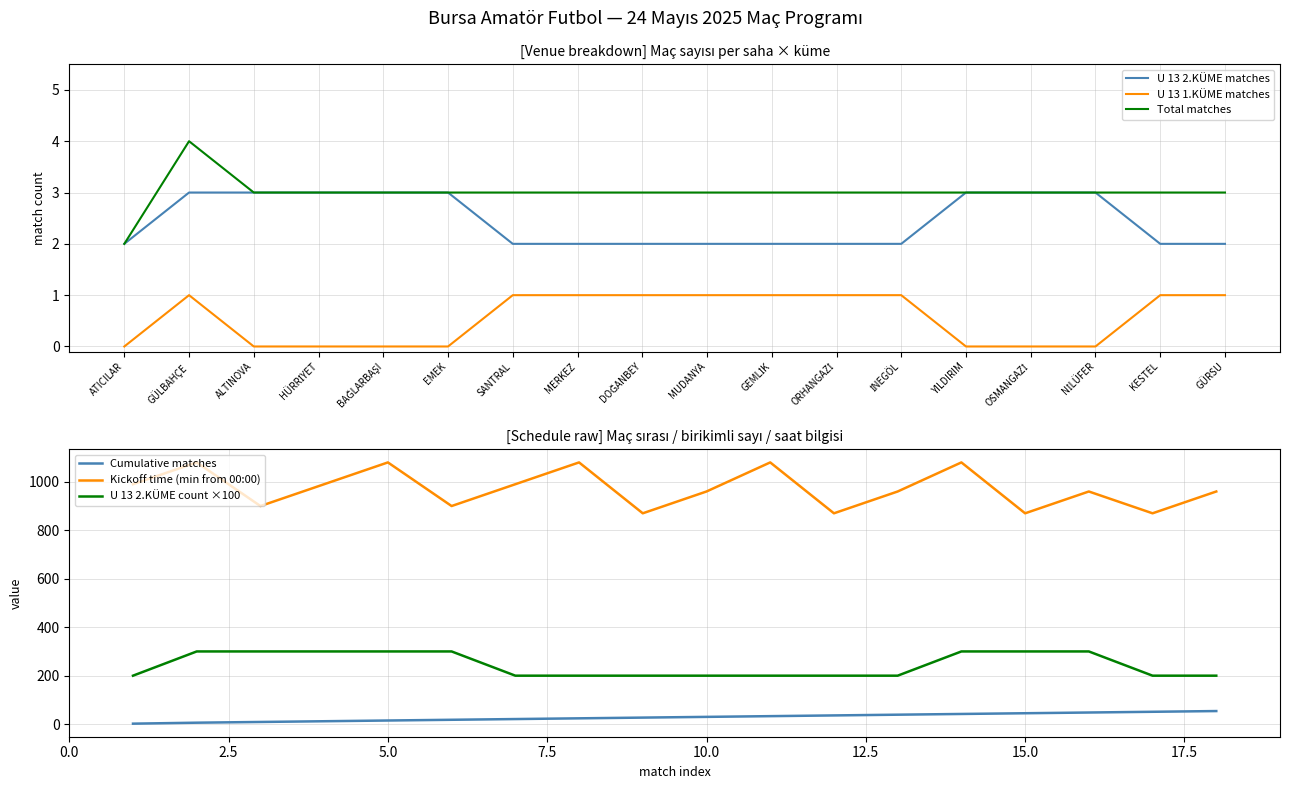

How many lines are shown in the chart?

6